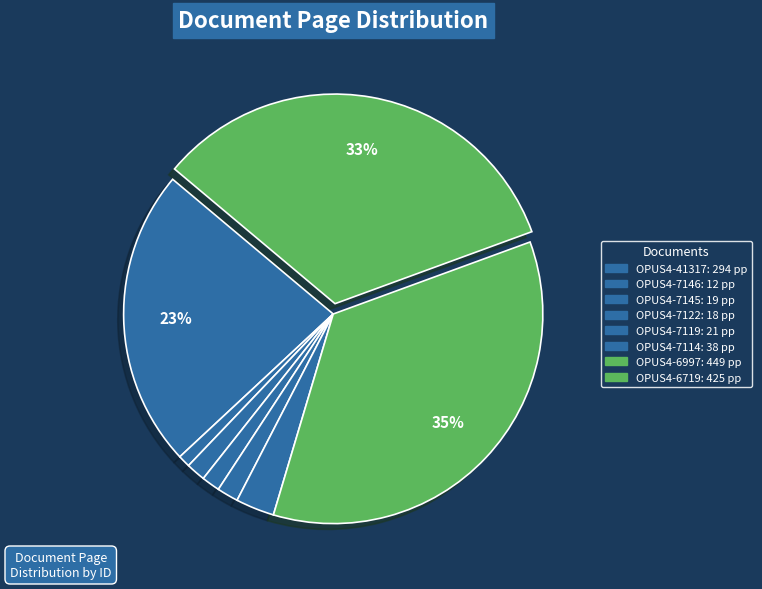

Count the number of slices in the pie.

8